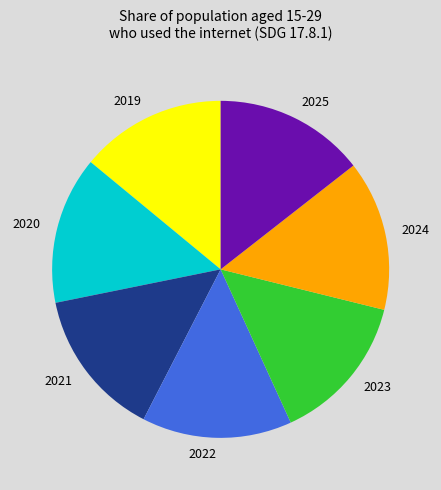

Is it true that 2024 is 5% of the pie?

False